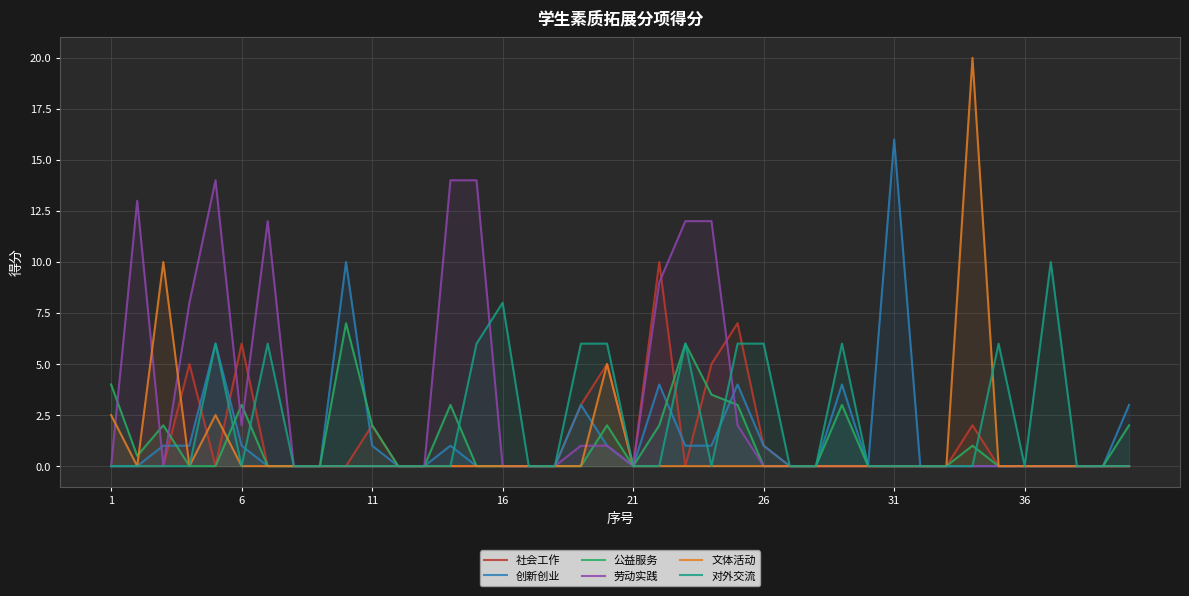

How many interior local peaks does the 公益服务 series have?

8